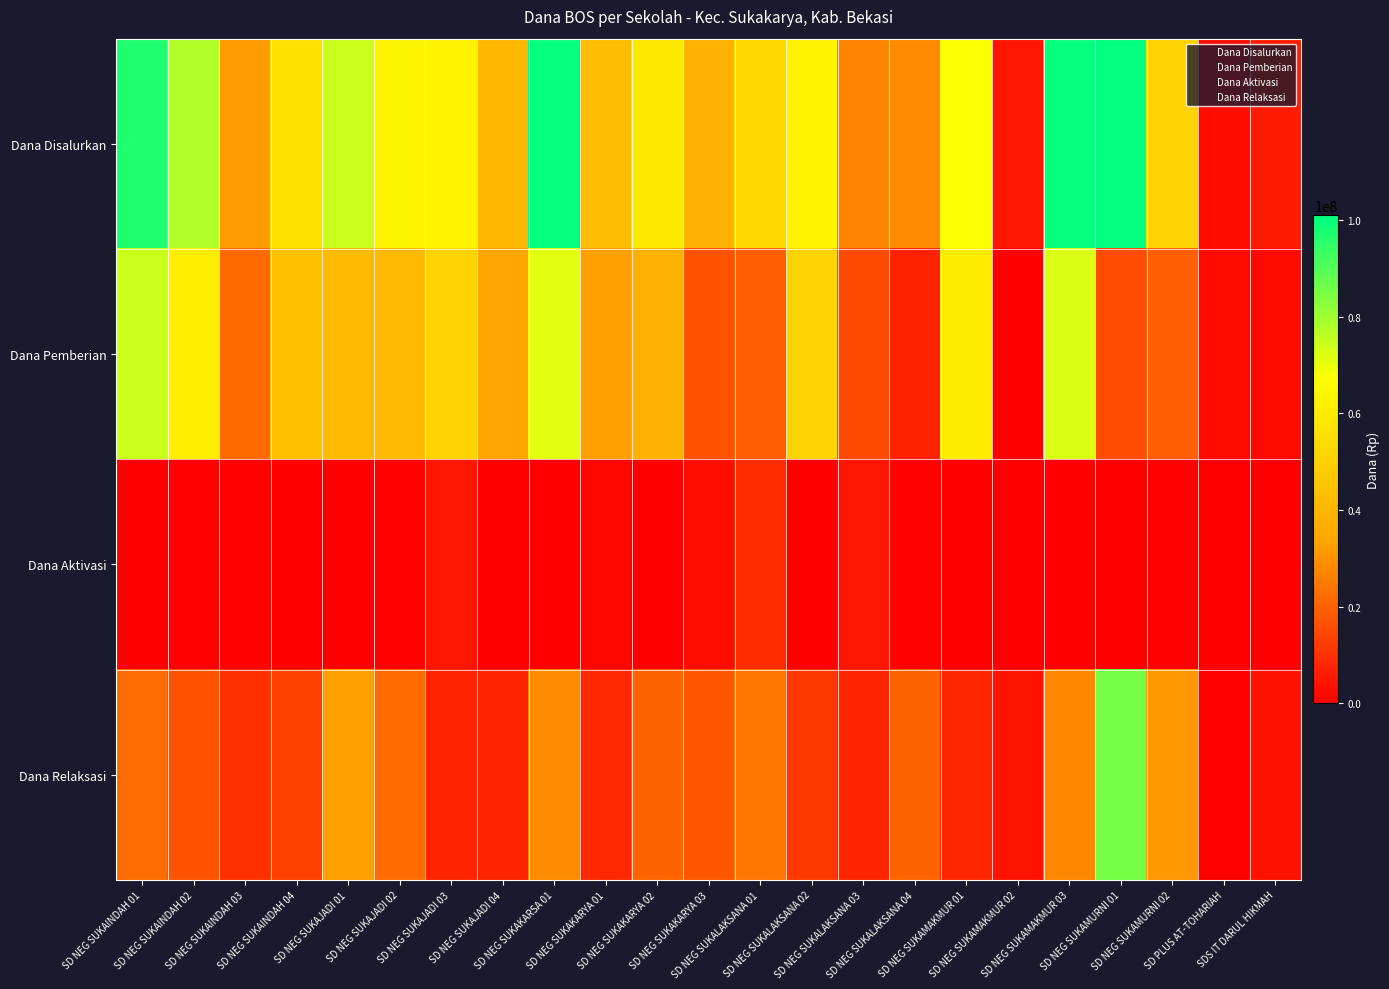

Rank the series by their maximum value, from highest to lowest.

Dana Disalurkan, Dana Relaksasi, Dana Pemberian, Dana Aktivasi